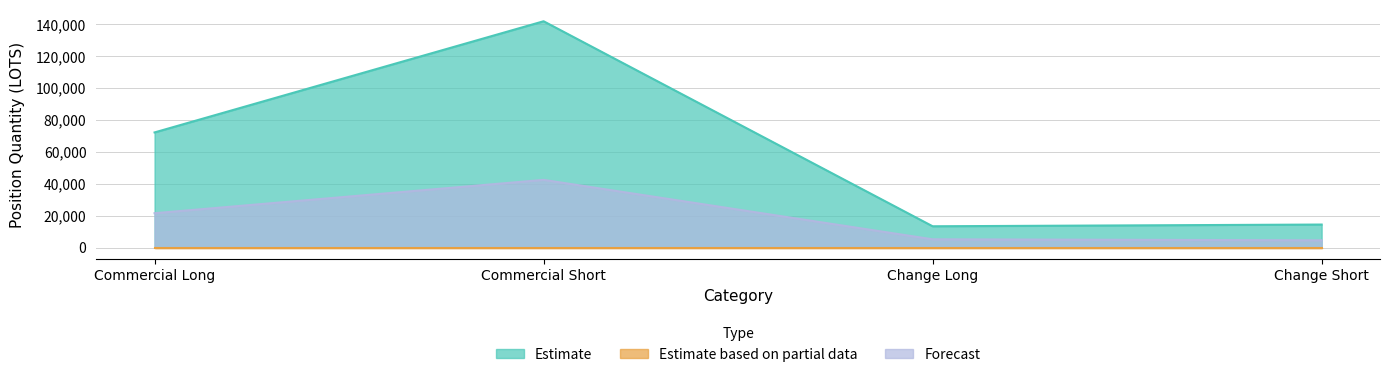

True or false: Estimate and Forecast intersect in this chart.

False